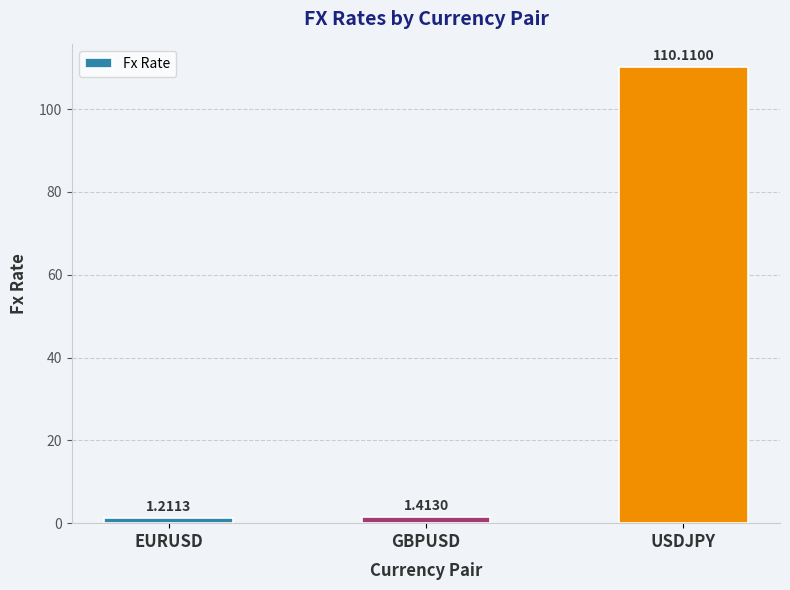

List the labels in order of value, smallest first.

EURUSD, GBPUSD, USDJPY